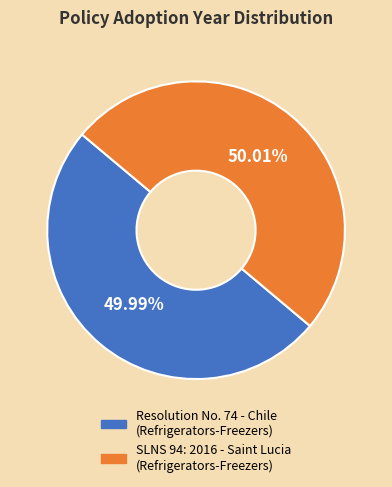

Is there any slice that represents more than half of the pie?

Yes